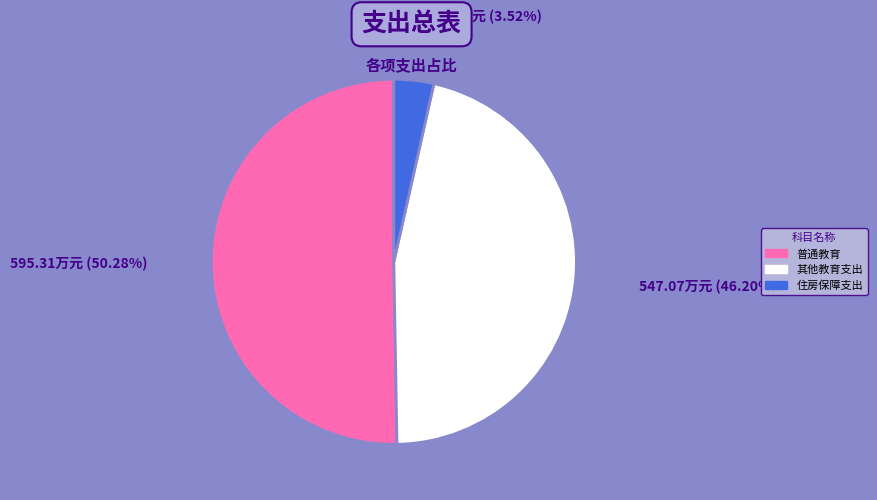

True or false: 其他教育支出 accounts for 37% of the total.

False